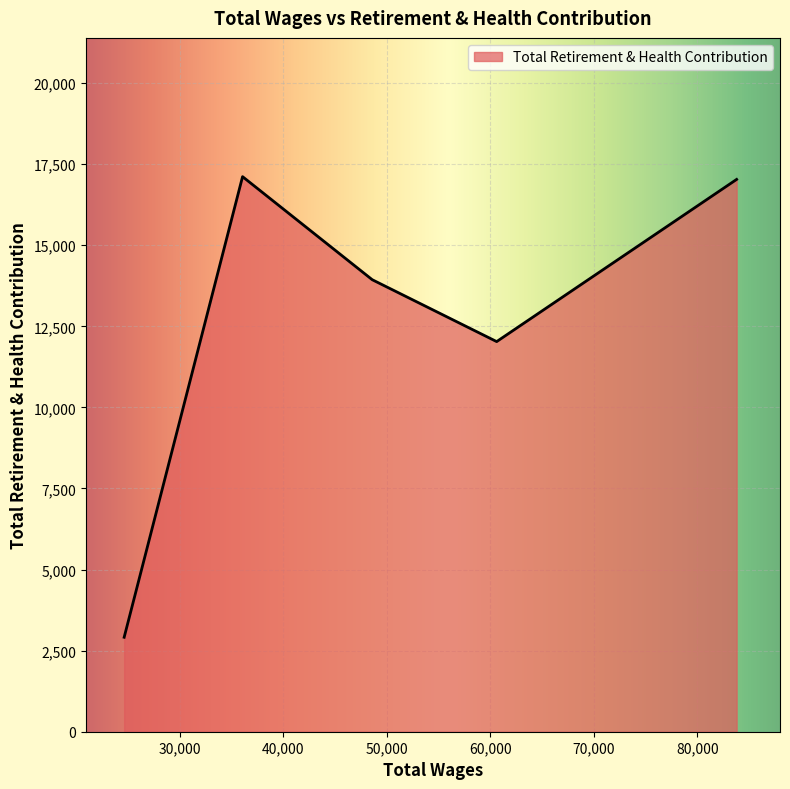

What is the greatest value displayed?

17116